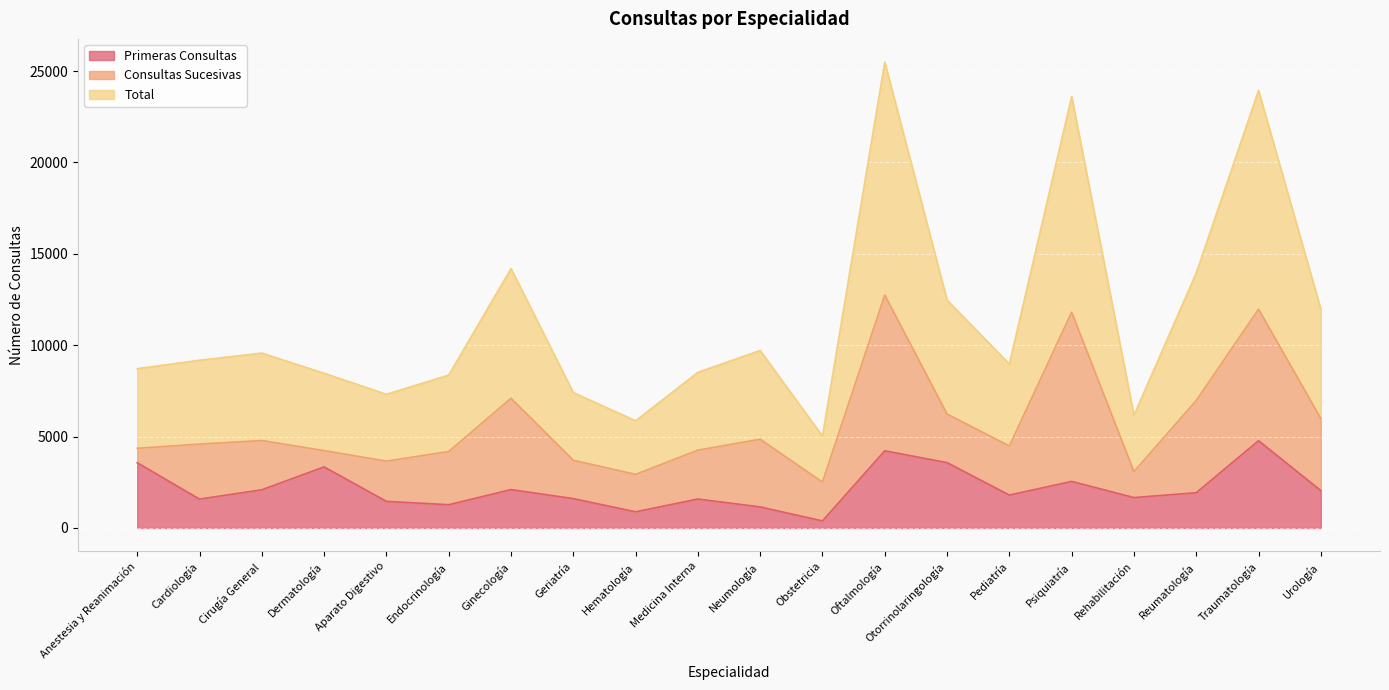

Is it true that Total equals 3083 at Rehabilitación?

True